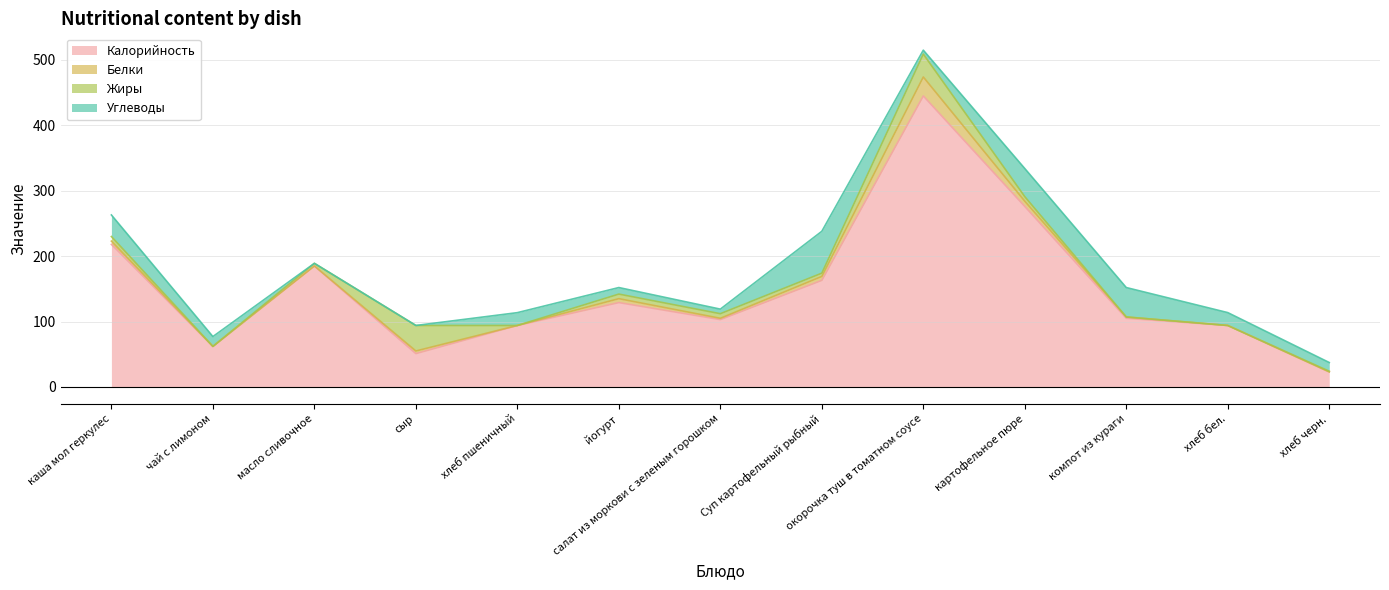

Reading left to right, list all the values displayed in this chart.

Калорийность: 218.0	62.0	185.0	51.0	94.0	129.0	103.0	163.0	445.0	276.0	105.0	94.0	23.0
Белки: 5.0	0.0	0.0	4.0	0.0	6.0	2.0	6.0	29.0	8.0	2.0	0.0	0.0
Жиры: 7.0	0.0	4.0	39.0	0.0	7.0	7.0	5.0	35.0	7.0	0.0	0.0	1.0
Углеводы: 33.0	15.0	0.0	0.0	19.6	10.0	7.0	64.0	6.0	43.0	45.0	19.7	13.4